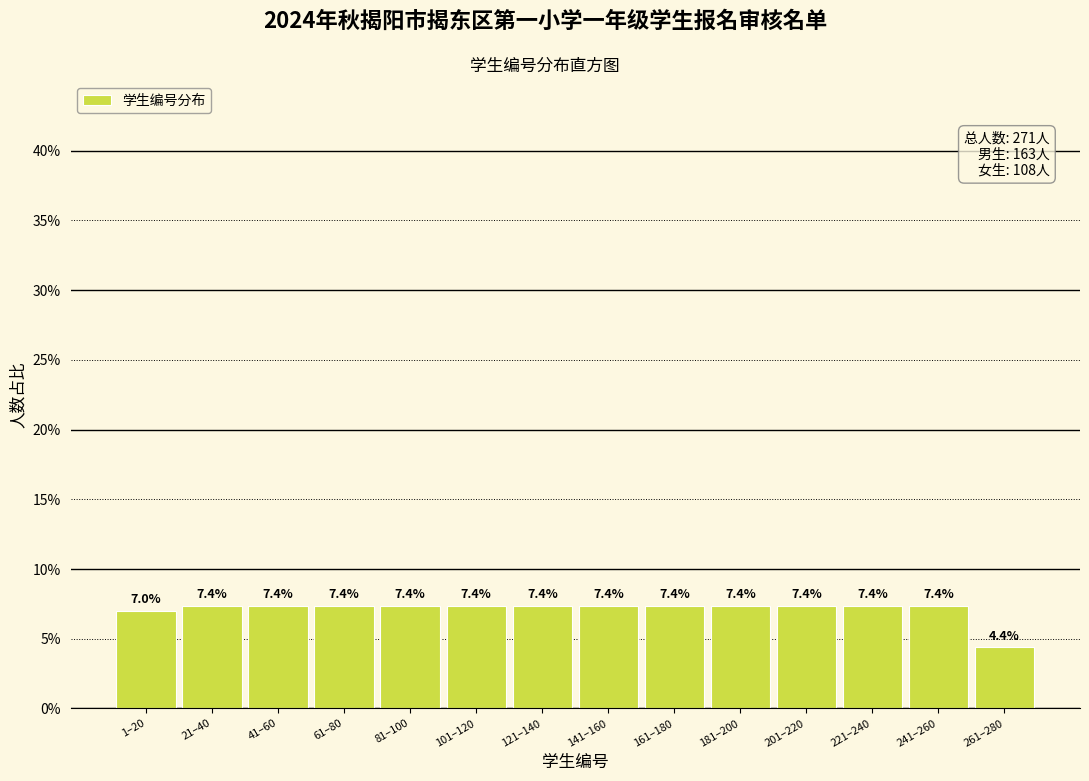

Reading left to right, transcribe all the data shown in this chart.

1–20=7.0	21–40=7.4	41–60=7.4	61–80=7.4	81–100=7.4	101–120=7.4	121–140=7.4	141–160=7.4	161–180=7.4	181–200=7.4	201–220=7.4	221–240=7.4	241–260=7.4	261–280=4.4